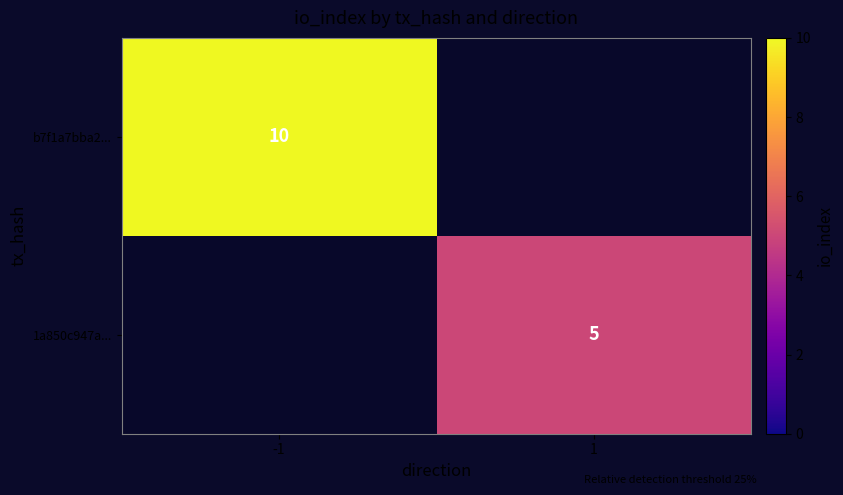

The value of 1a850c947a... at 1 is 9. True or false?

False